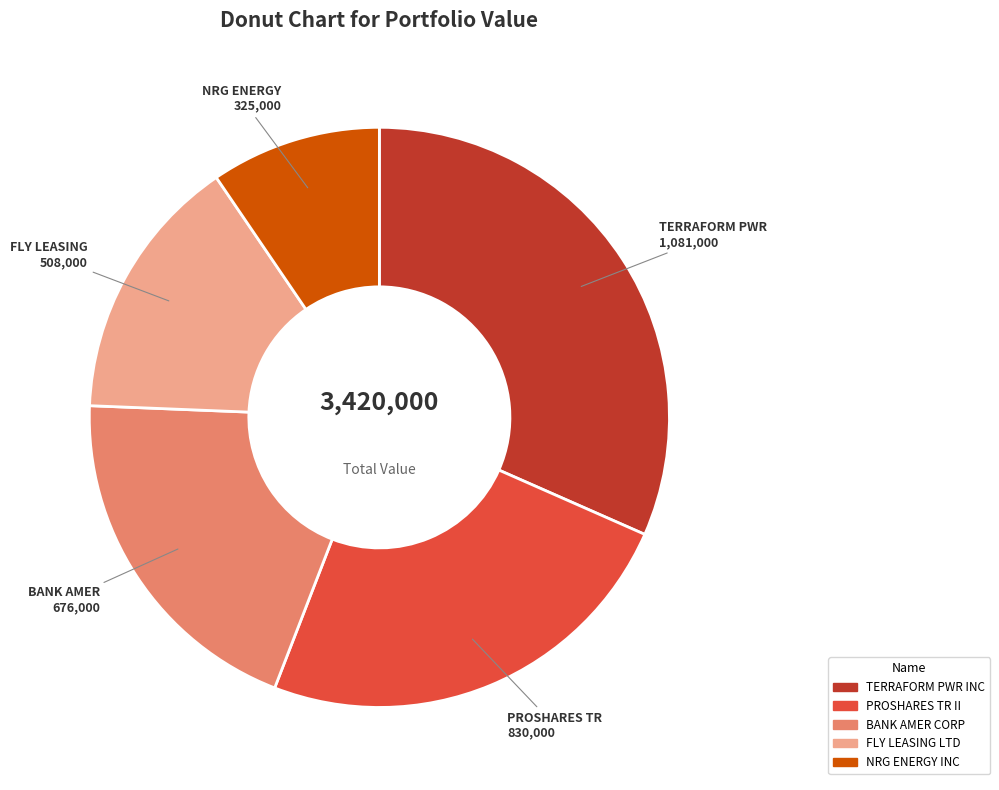

What is the smallest slice in the pie chart?

NRG ENERGY INC